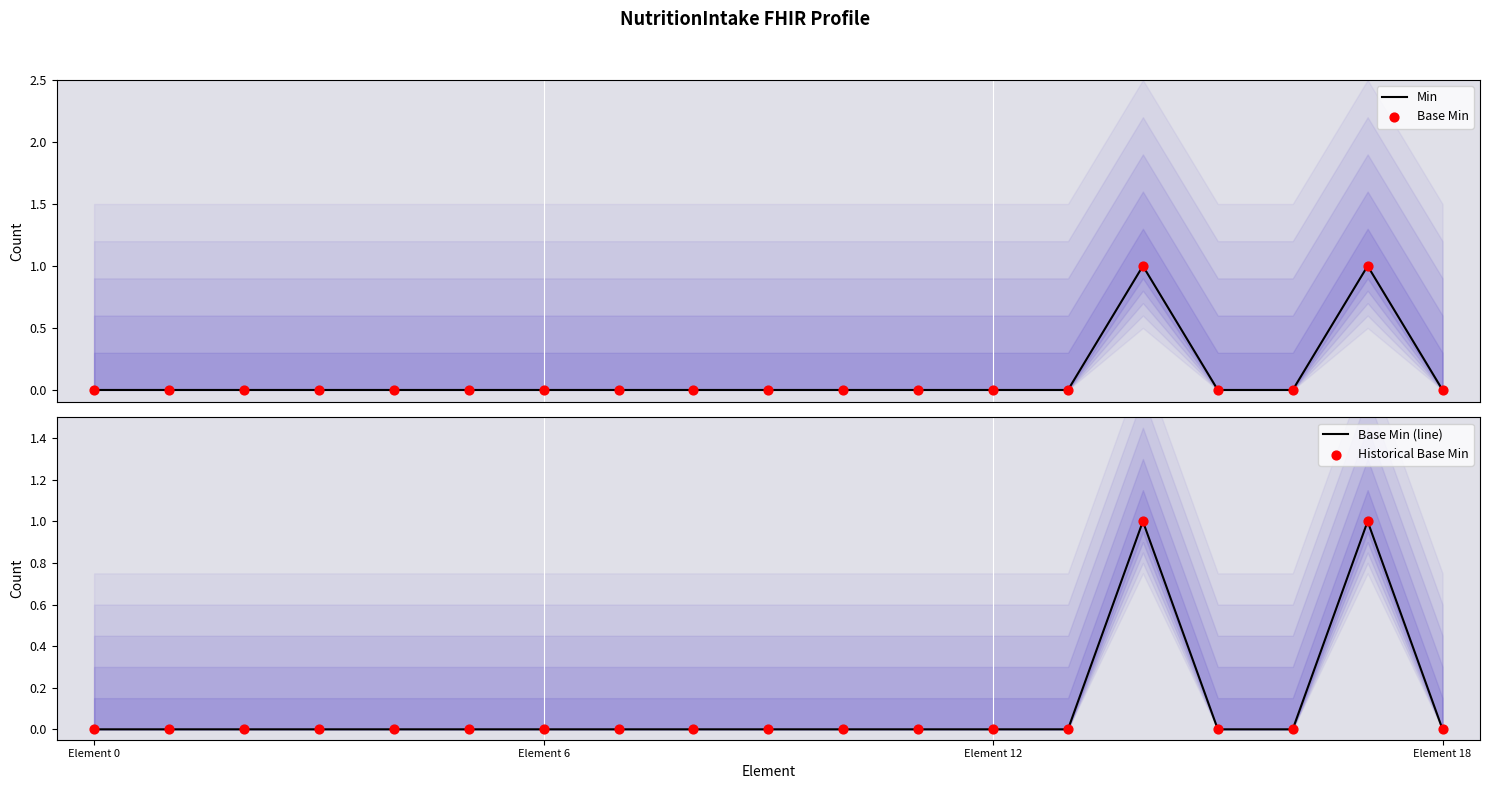

Which series contains the highest Y value?

Min